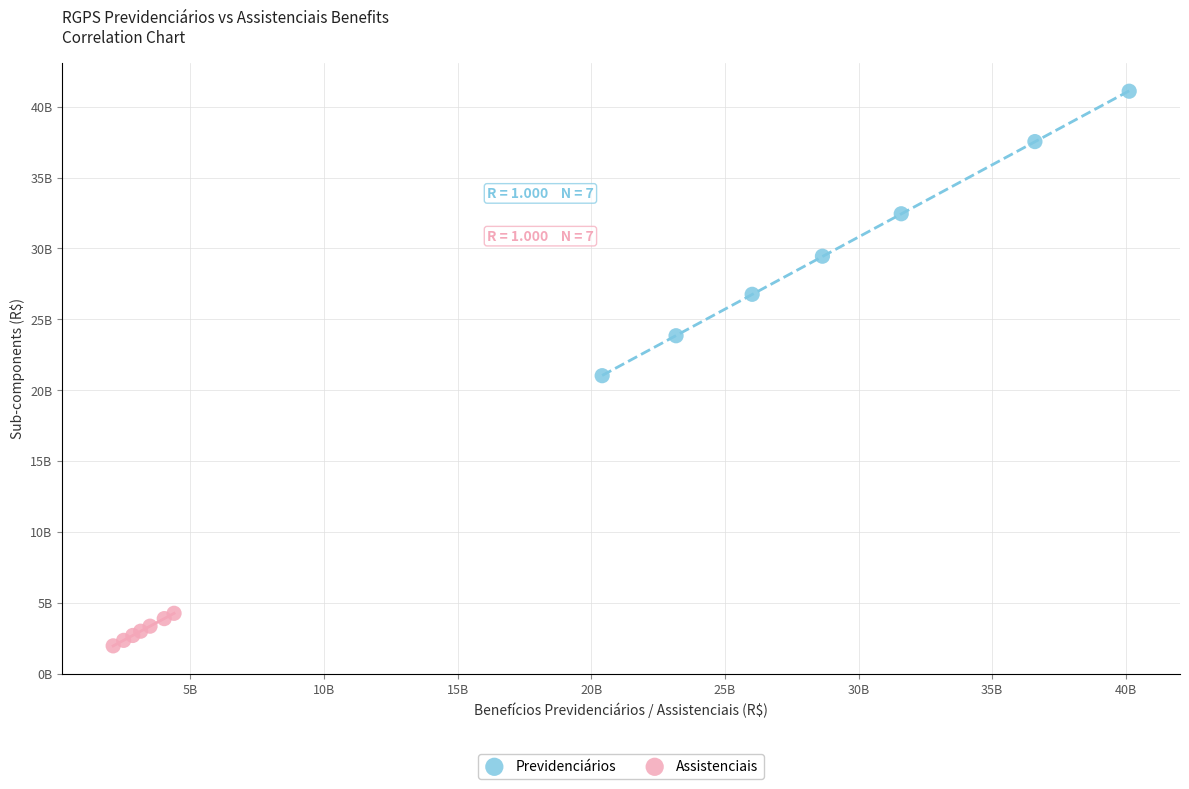

Which series contains the lowest Y value?

Assistenciais